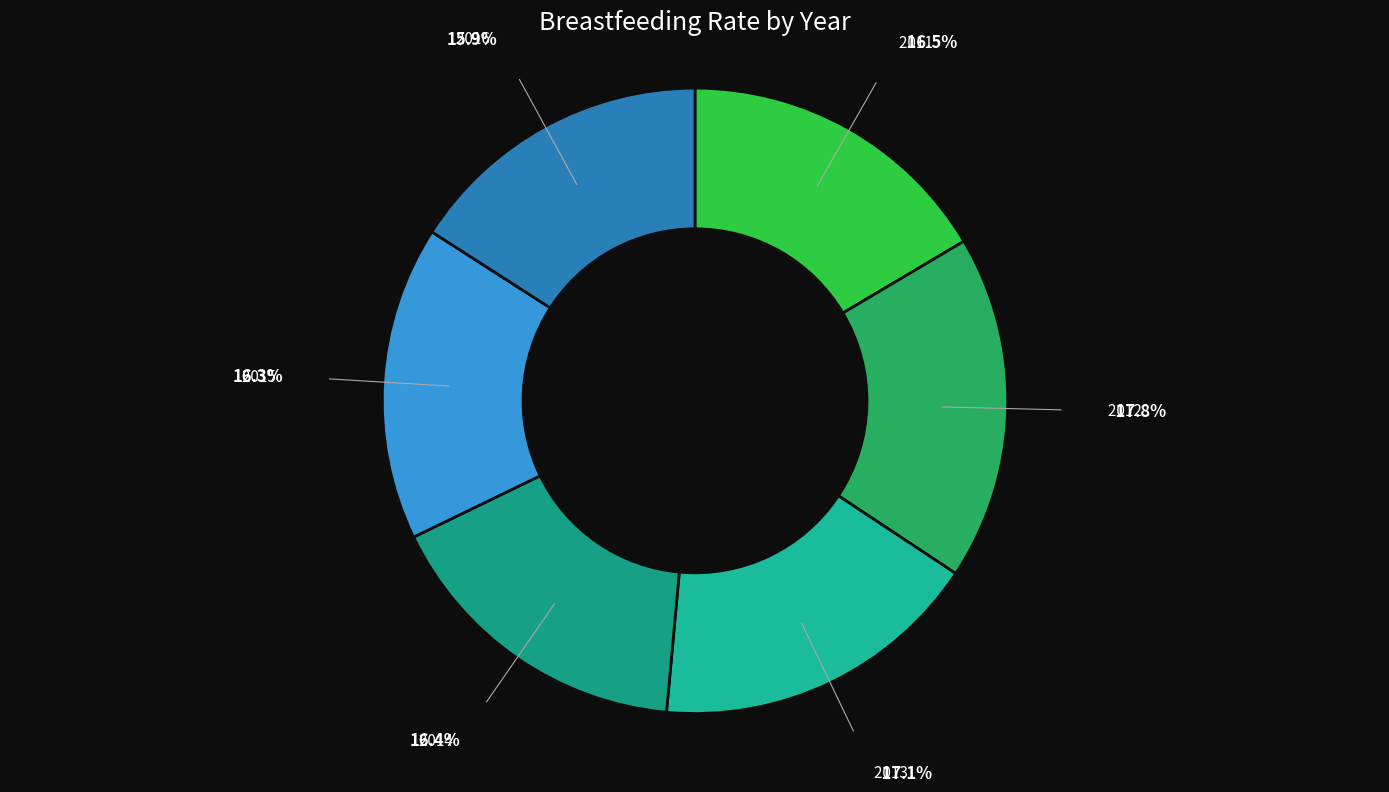

To the nearest percent, what is the average slice percentage?

17%